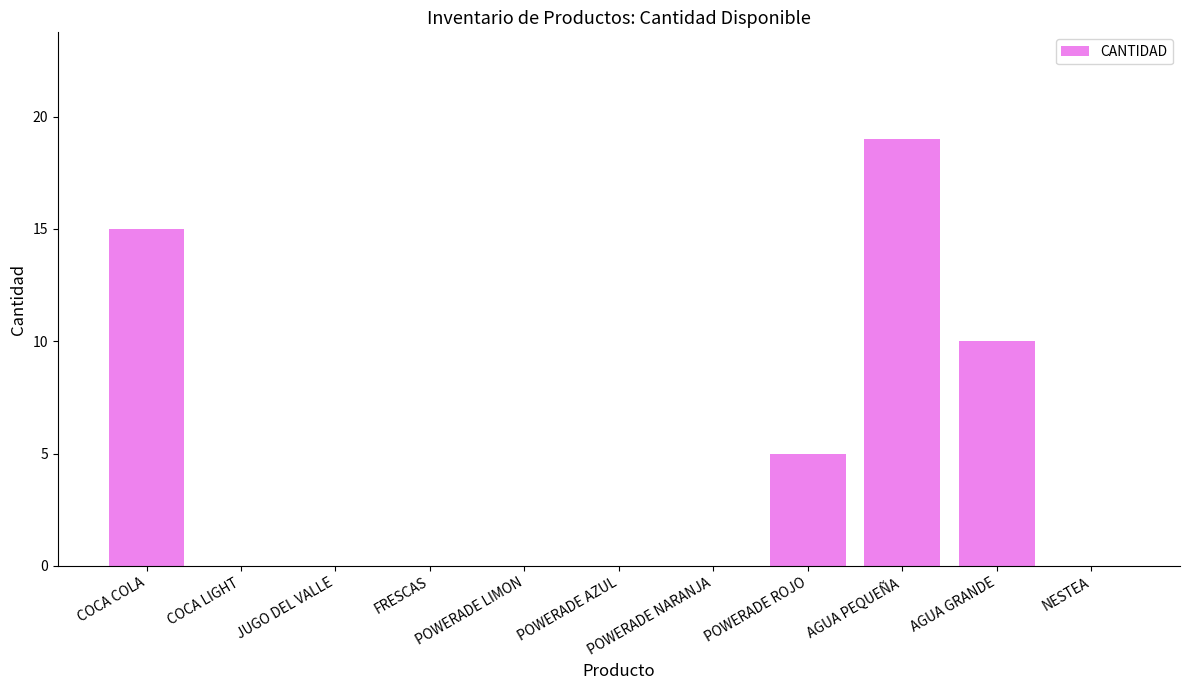

How many series are shown in this chart?

1